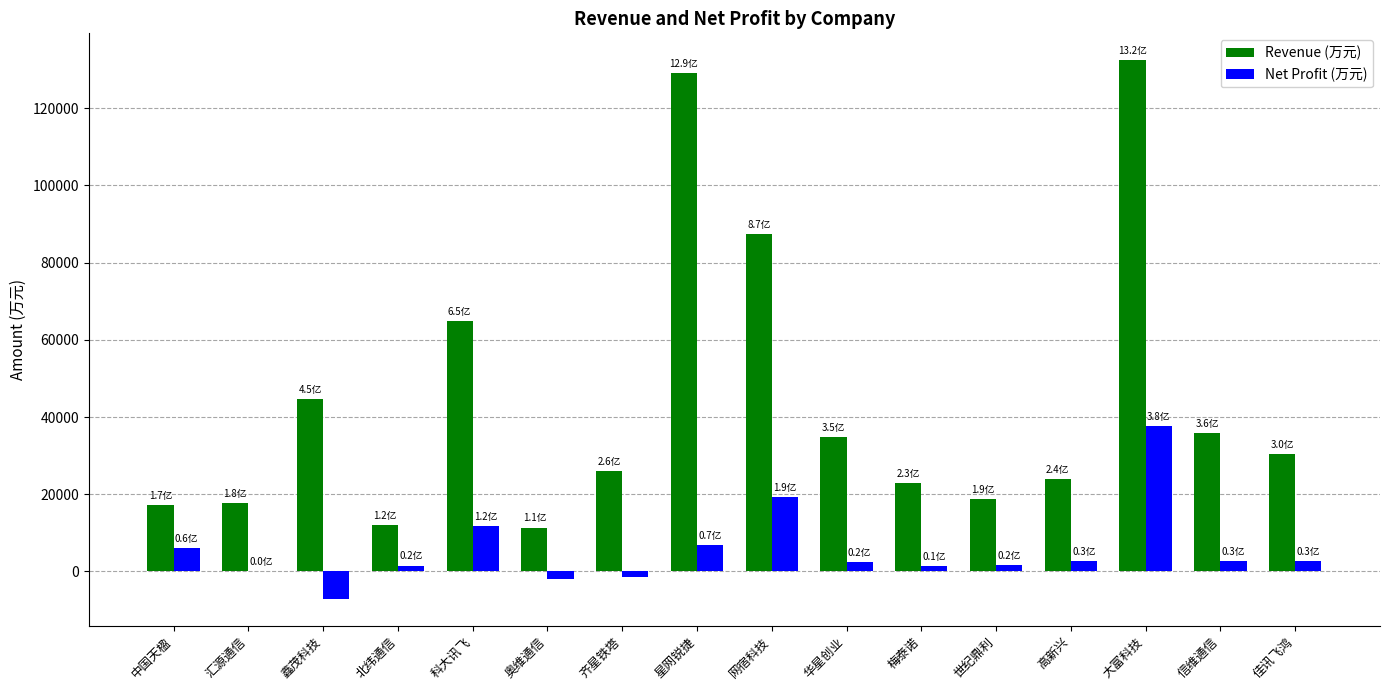

Which category has the highest value in the Revenue (万元) series?

大富科技